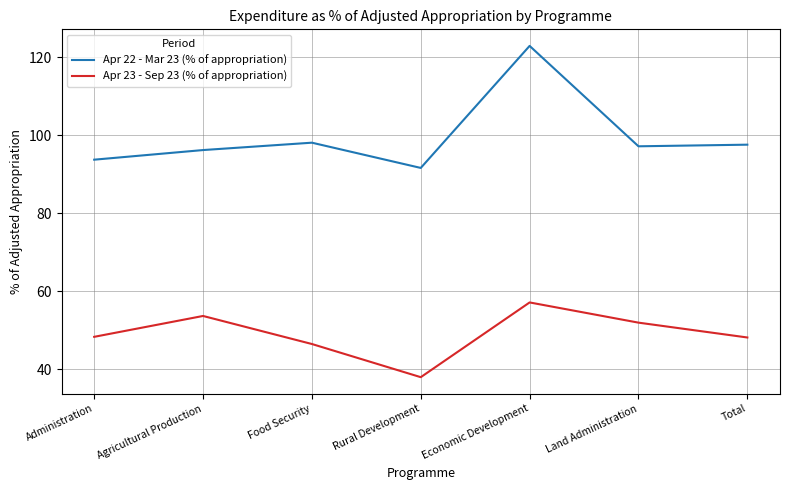

What value does the Apr 22 - Mar 23 (% of appropriation) series have at Agricultural Production?

96.2